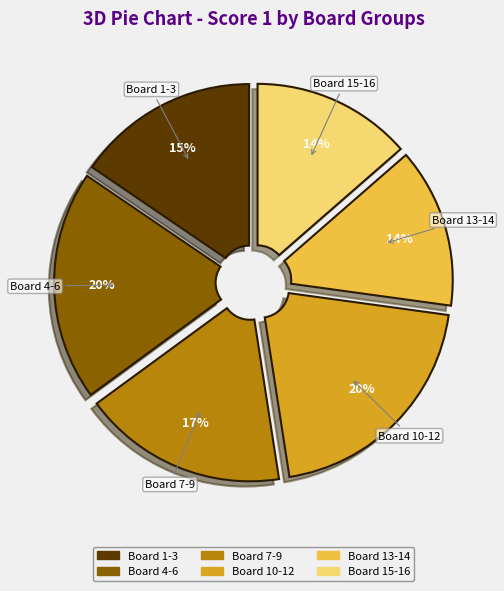

How many segments does this pie chart have?

6